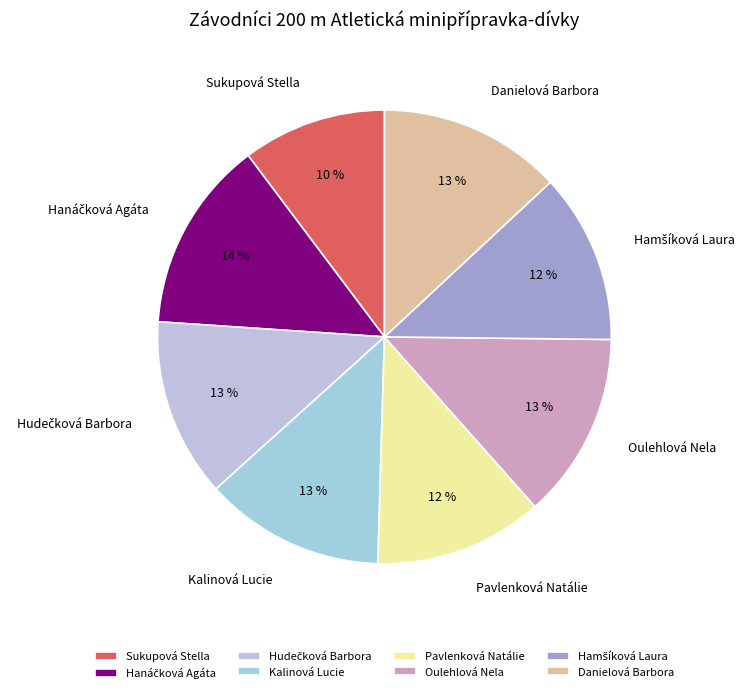

To the nearest percent, what is the average slice percentage?

12%